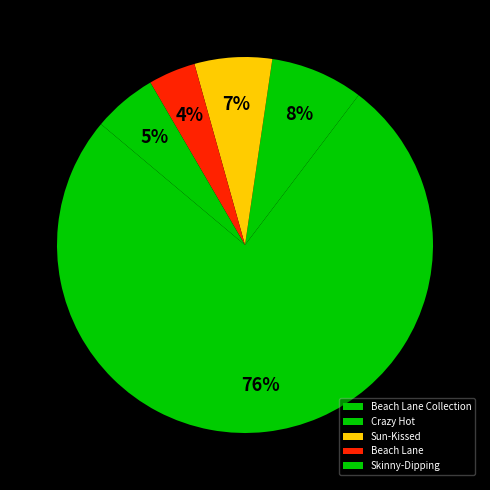

What is the smallest slice in the pie chart?

Beach Lane